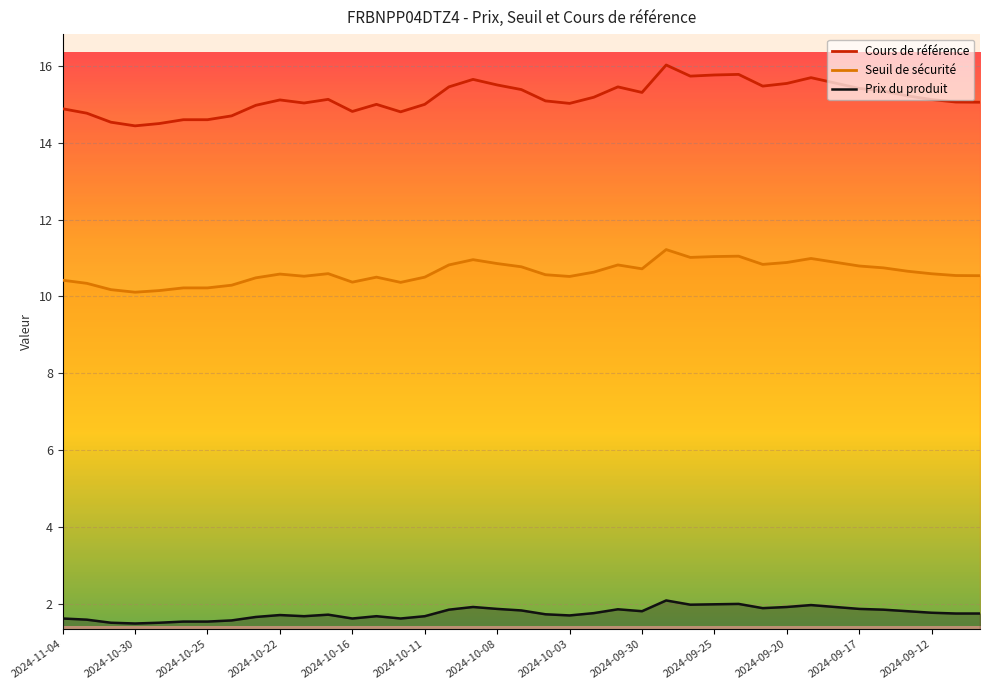

What is the difference between the Prix du produit values at 2024-09-25 and 2024-09-12?

0.2